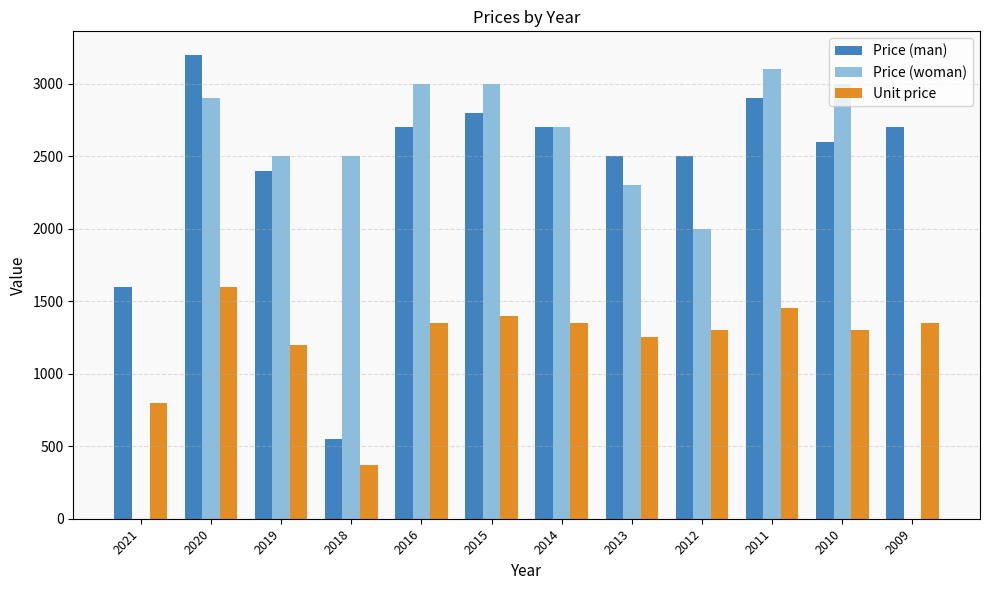

At which category is the sum across all series the highest?

2020